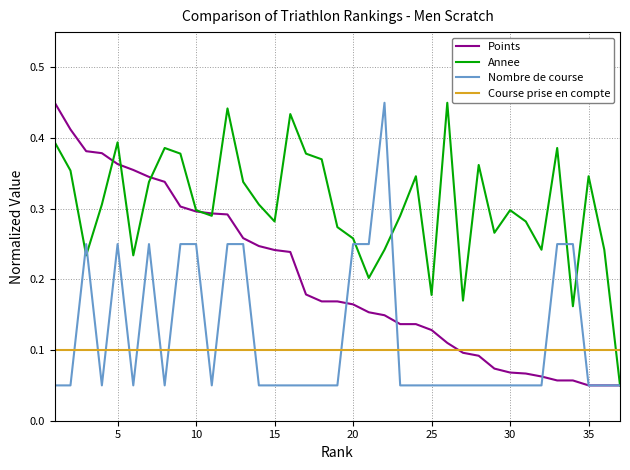

How many times do Course prise en compte and Nombre de course cross each other?

14